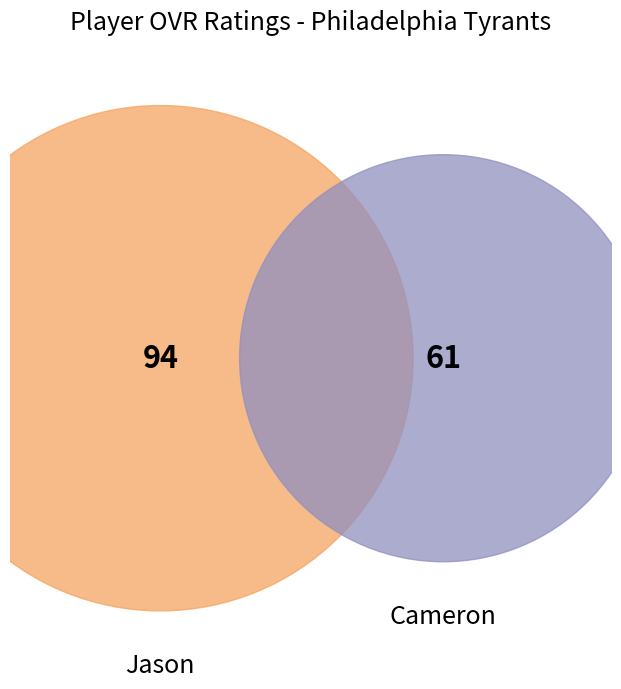

To the nearest percent, what percentage of the pie is Cameron?

39%